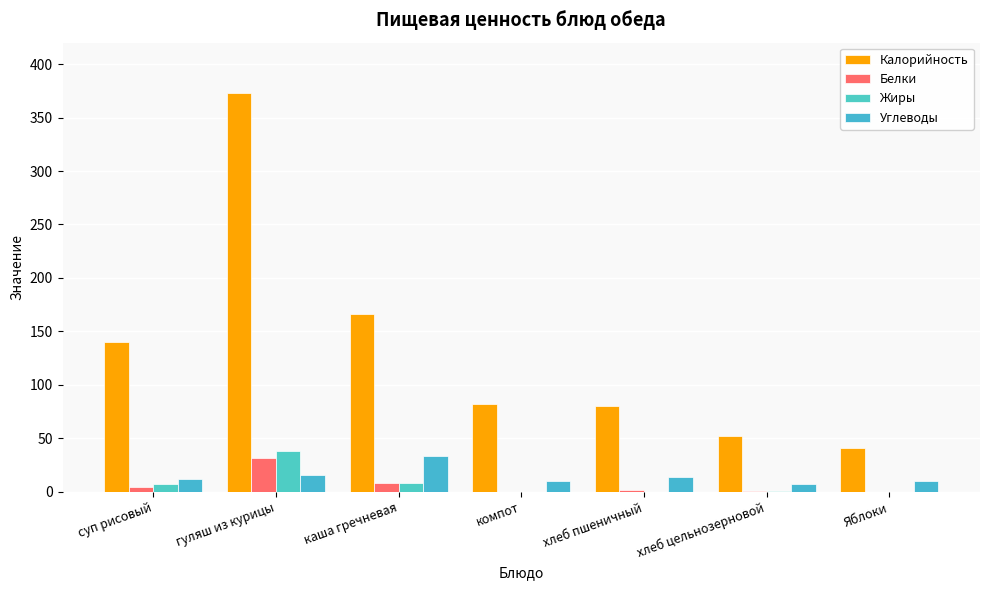

Is it true that Углеводы equals 57.4 at каша гречневая?

False